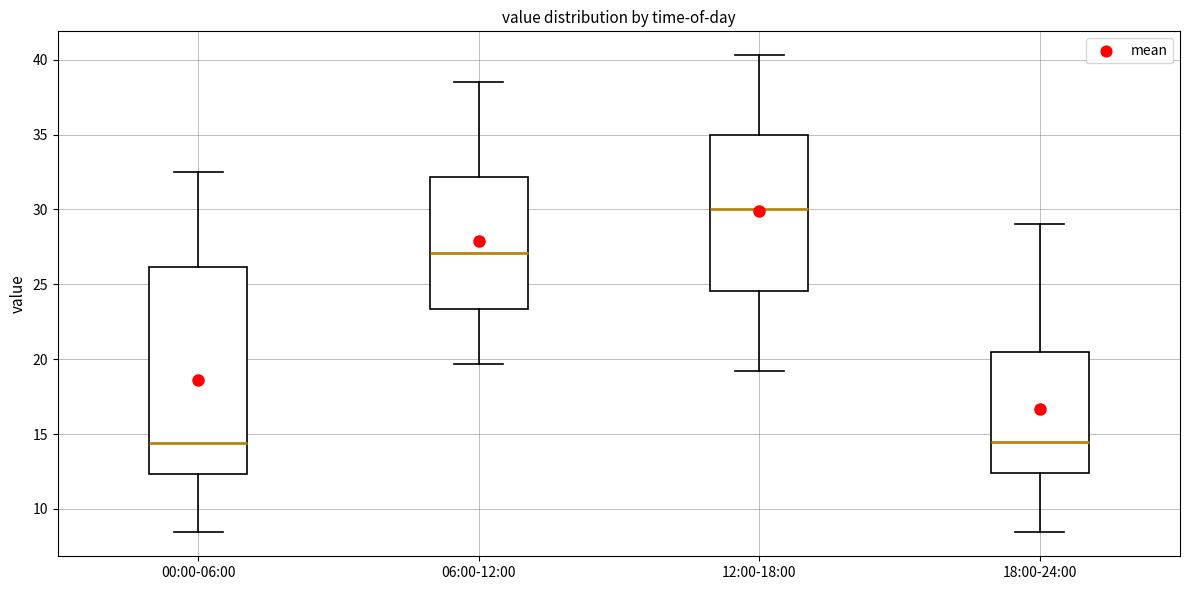

Where is the upper edge of the box for 18:00-24:00 on the y-axis? The values are not printed on the chart, so give them approximately, as read against the axis.

20.5